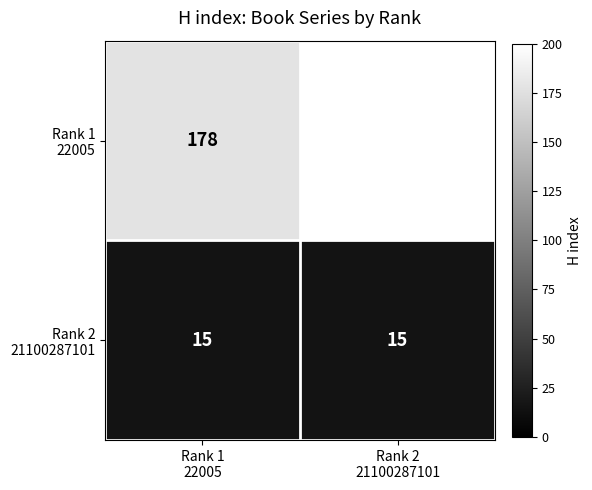

Is it true that Rank 1 22005 equals 273 at Rank 1 22005?

False